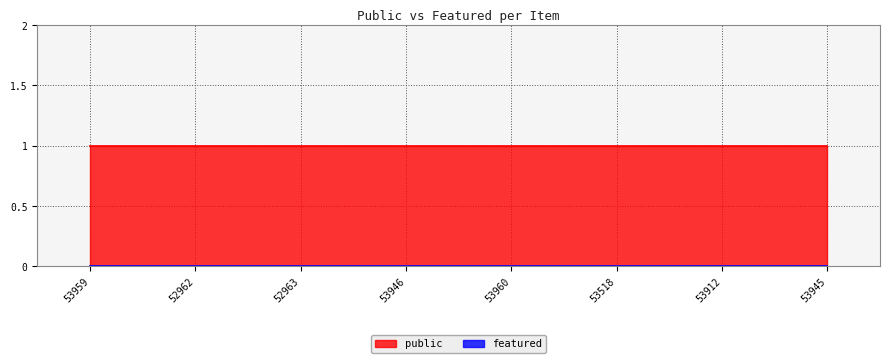

True or false: featured and public intersect in this chart.

False